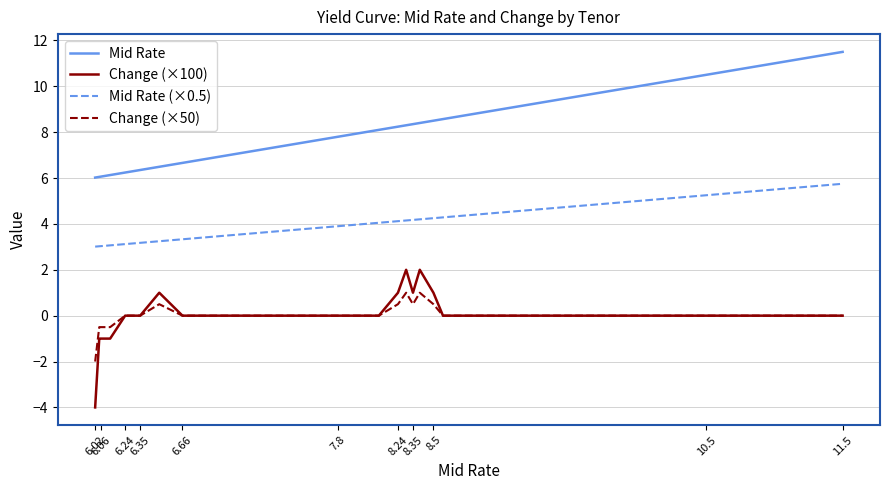

Is this an area chart (filled region under the line)?

No